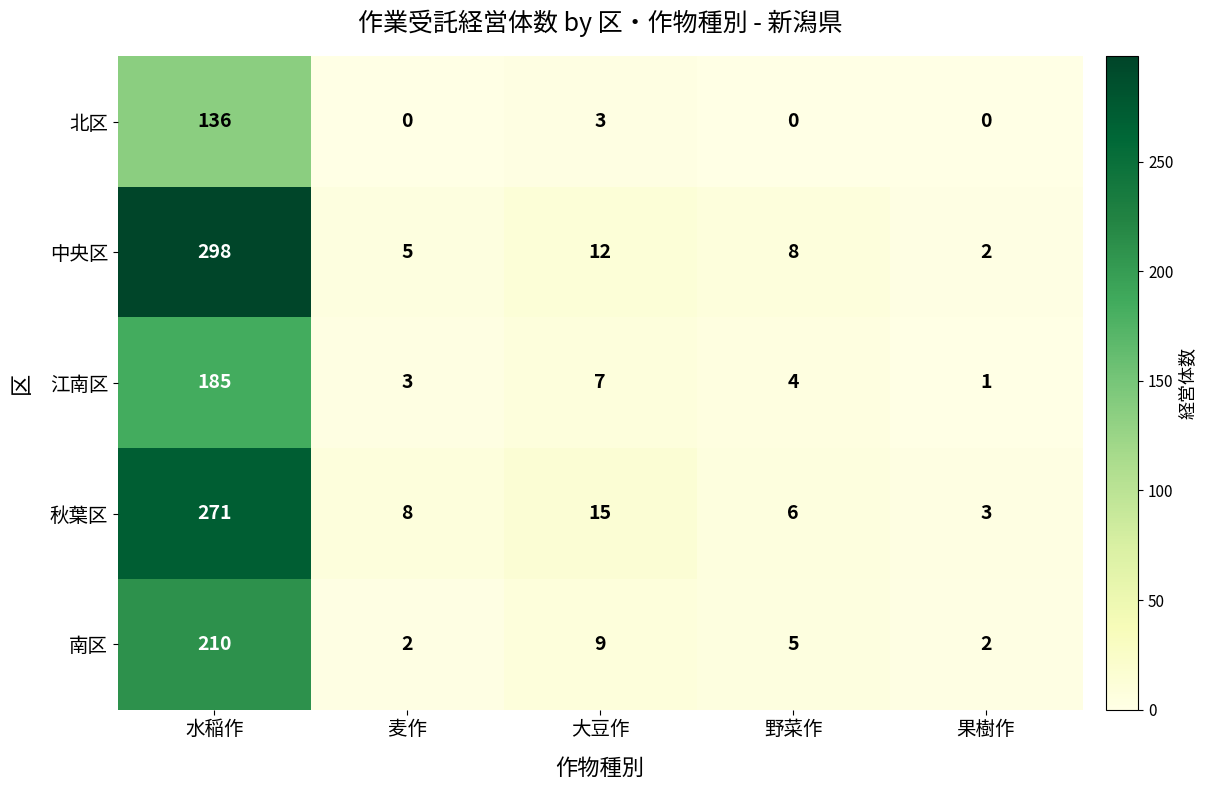

The value of 秋葉区 at 水稲作 is 390. True or false?

False